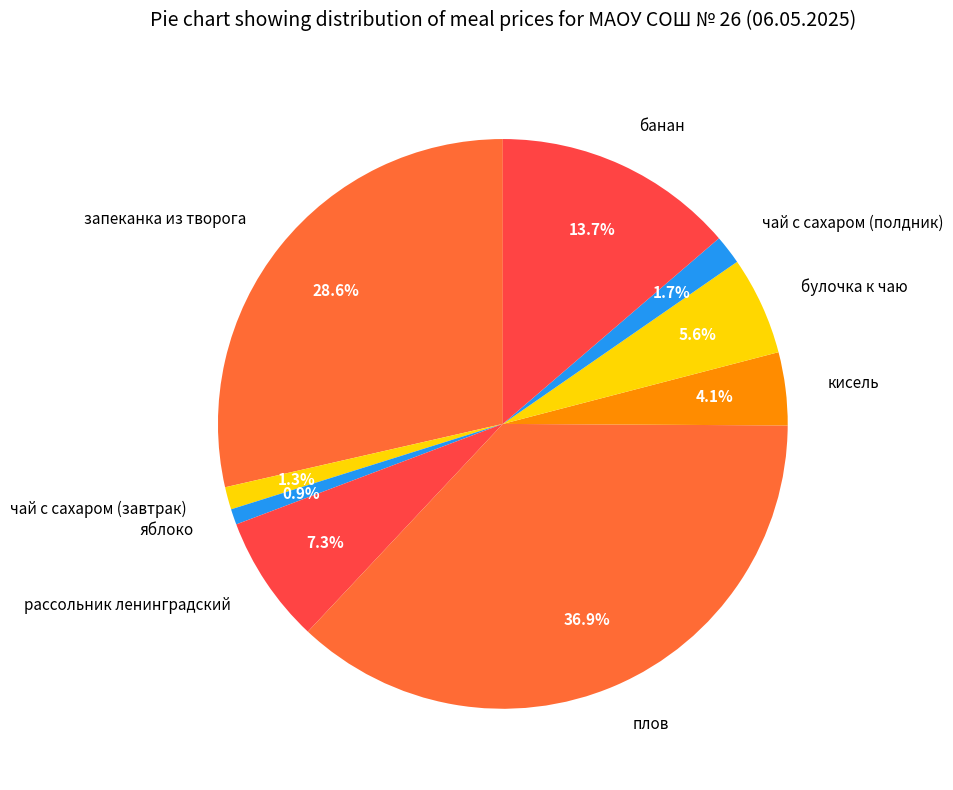

To the nearest percent, what percentage of the pie is банан?

14%